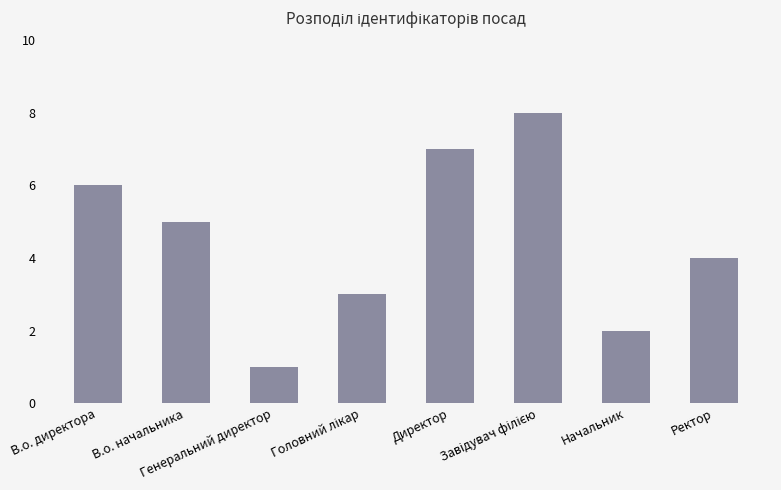

What is the change in value from В.о. директора to Генеральний директор?

-5